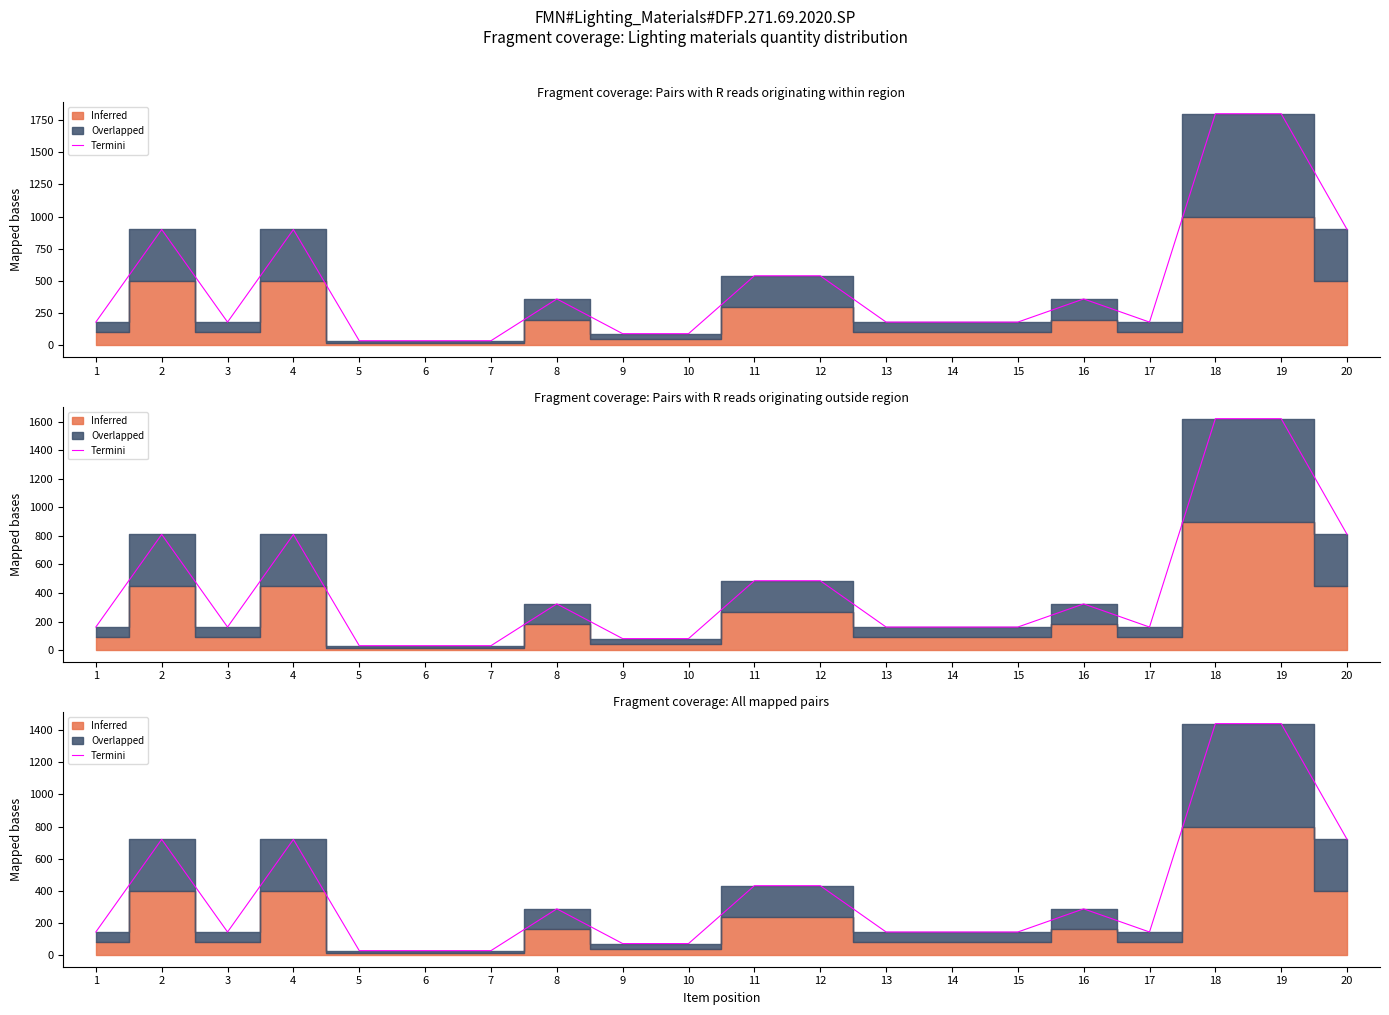

Is it true that the value at 17 is 219?

False